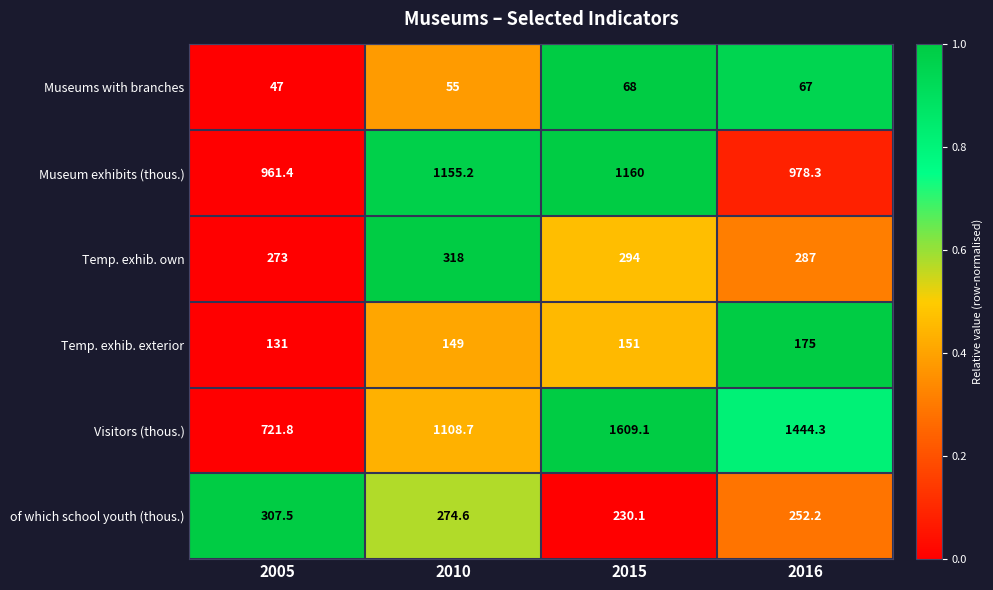

Is it true that Museums with branches equals 67.0 at 2016?

True